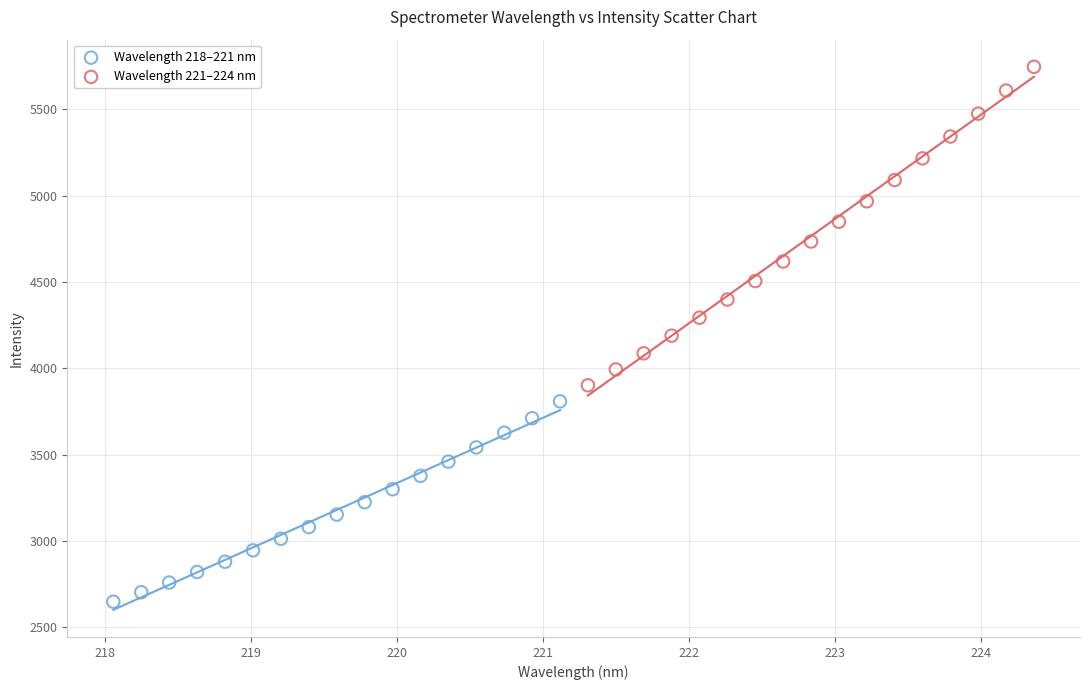

Which series has the widest spread of Y values?

Wavelength 221–224 nm